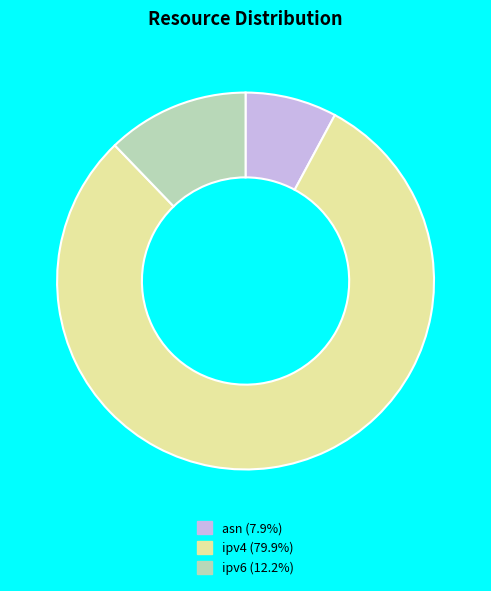

Which has a higher value, ipv4 or asn?

ipv4